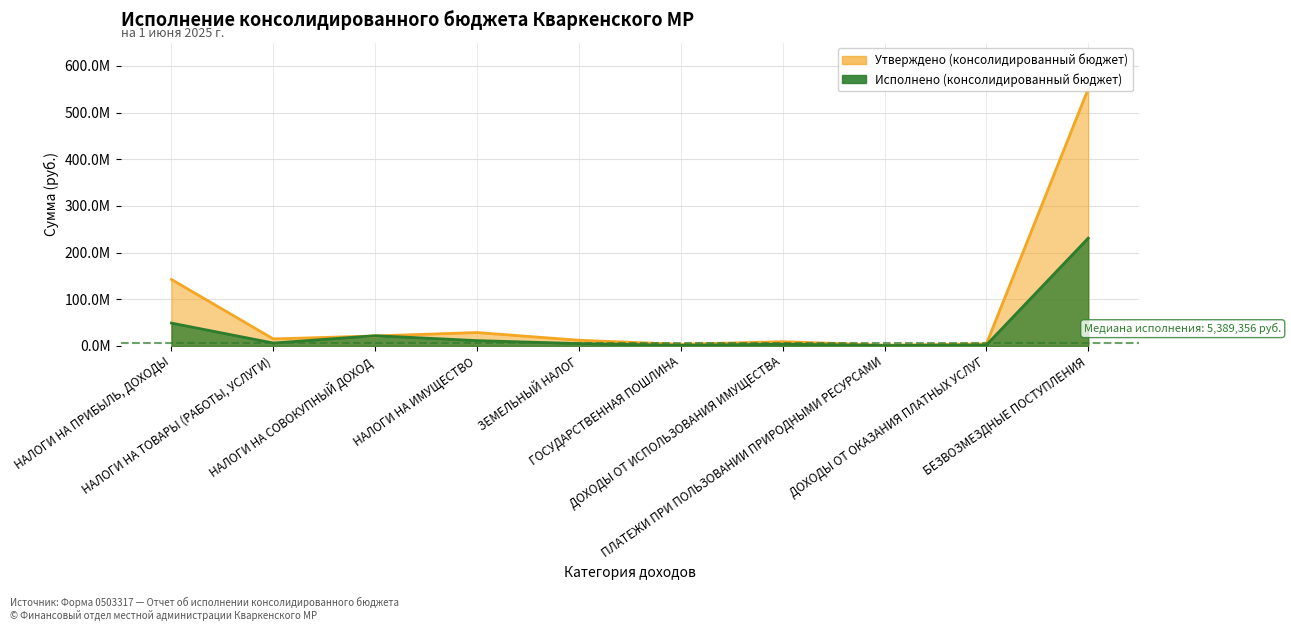

The value of Исполнено (консолидированный бюджет) at ДОХОДЫ ОТ ИСПОЛЬЗОВАНИЯ ИМУЩЕСТВА is 5901727.8. True or false?

False